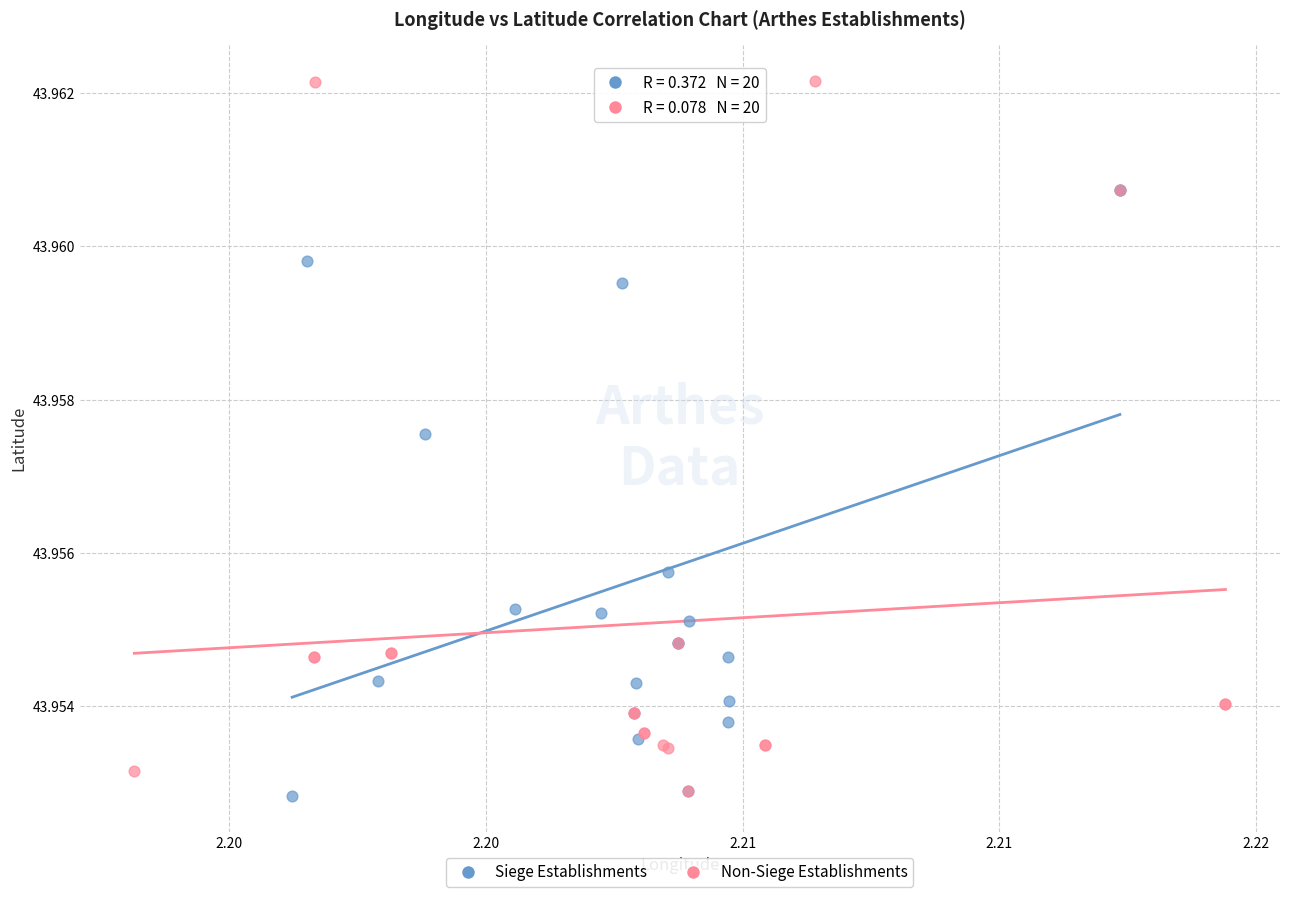

What are all the series names shown in the legend?

Siege Establishments, Non-Siege Establishments